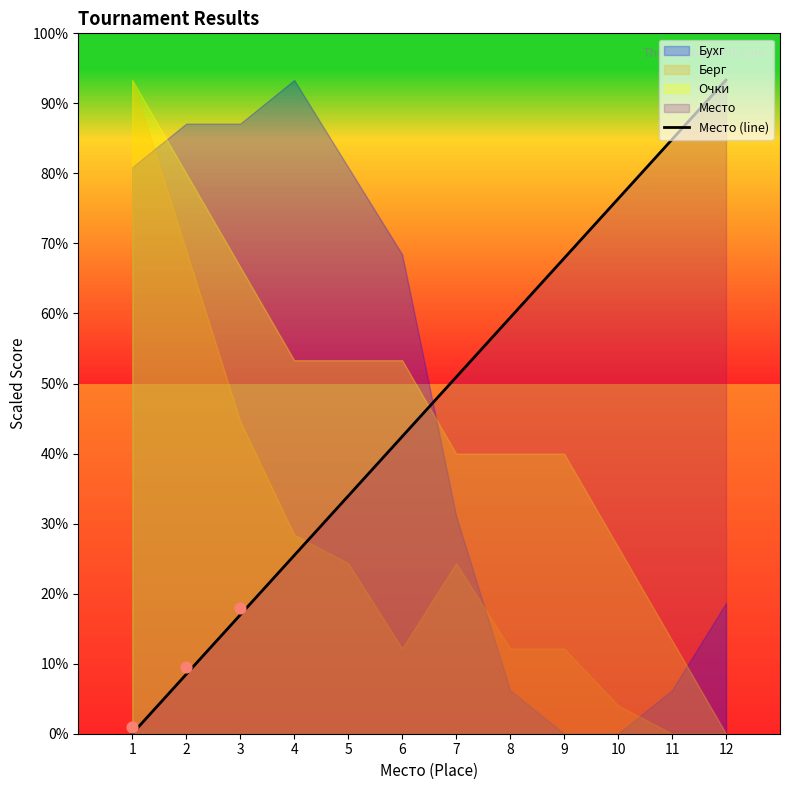

Which has a higher value, 4 or 3?

4